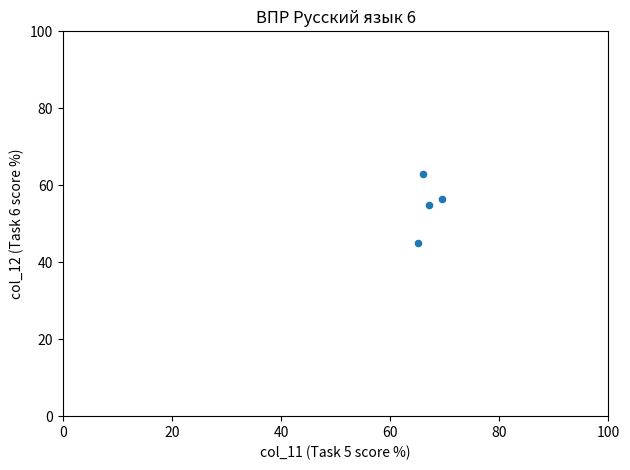

What is the range of Y values (max minus min)?

17.8